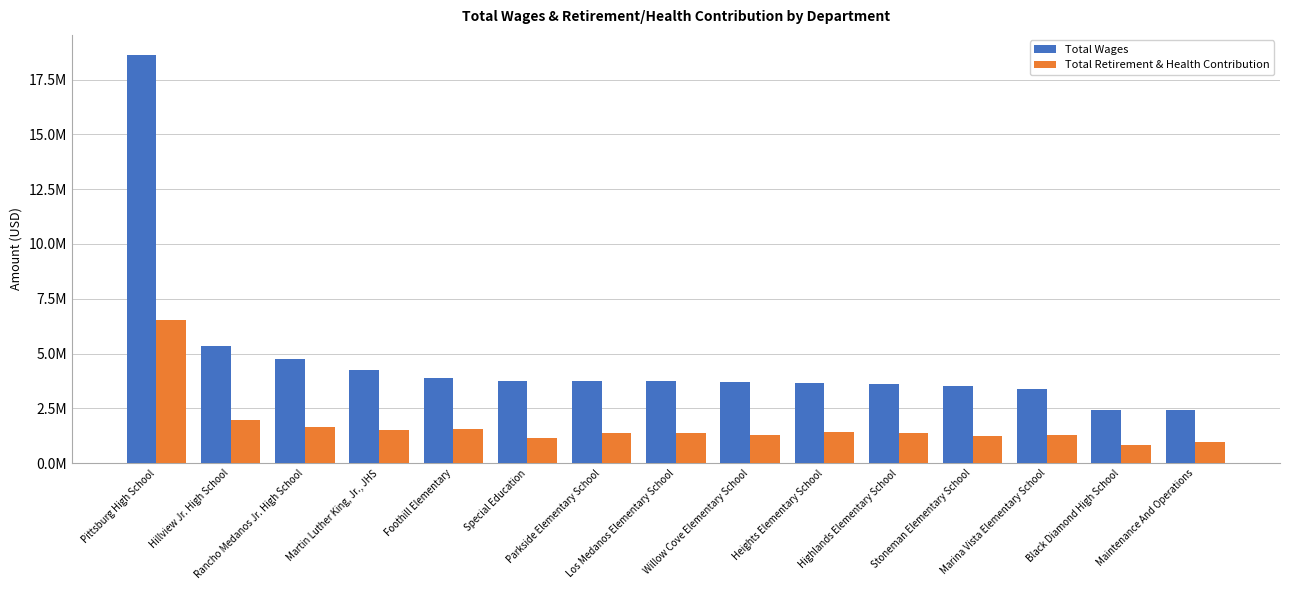

Reading left to right, extract all data points from this chart.

Total Wages: Pittsburg High School=18610408	Hillview Jr. High School=5346764	Rancho Medanos Jr. High School=4741161	Martin Luther King, Jr., JHS=4244829	Foothill Elementary=3879874	Special Education=3763361	Parkside Elementary School=3753939	Los Medanos Elementary School=3730111	Willow Cove Elementary School=3718979	Heights Elementary School=3657748	Highlands Elementary School=3621850	Stoneman Elementary School=3512134	Marina Vista Elementary School=3403769	Black Diamond High School=2442246	Maintenance And Operations=2433595
Total Retirement & Health Contribution: Pittsburg High School=6549250	Hillview Jr. High School=1975412	Rancho Medanos Jr. High School=1659547	Martin Luther King, Jr., JHS=1524783	Foothill Elementary=1539841	Special Education=1162259	Parkside Elementary School=1382768	Los Medanos Elementary School=1367656	Willow Cove Elementary School=1299725	Heights Elementary School=1410651	Highlands Elementary School=1365636	Stoneman Elementary School=1216827	Marina Vista Elementary School=1272560	Black Diamond High School=815378	Maintenance And Operations=943937